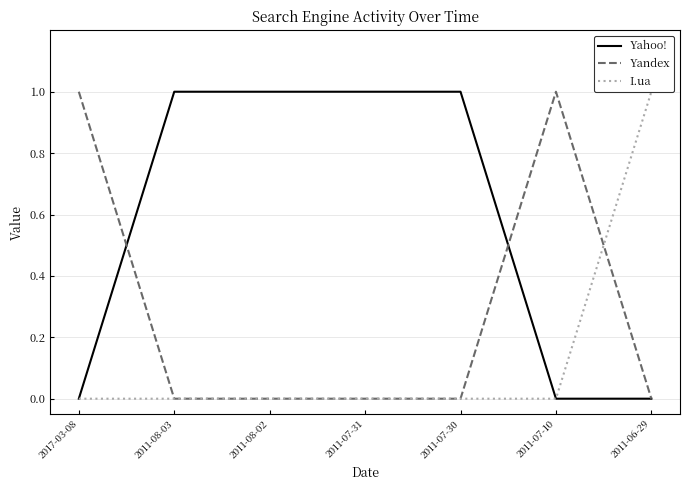

The Yandex series shows 0 at 2011-07-30. True or false?

True